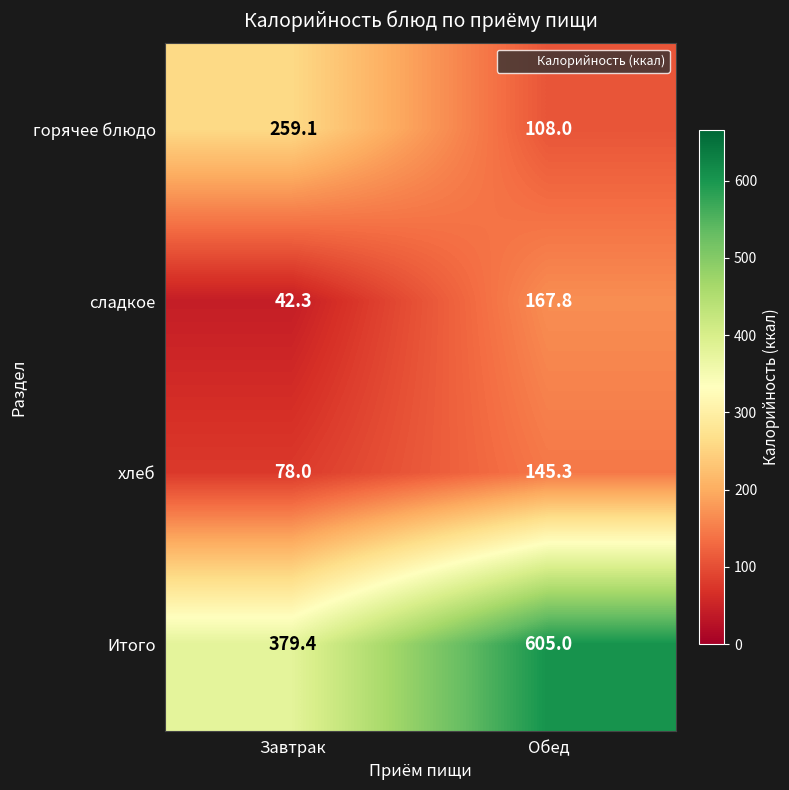

What is the difference between the maximum and minimum values in the Итого series?

225.6